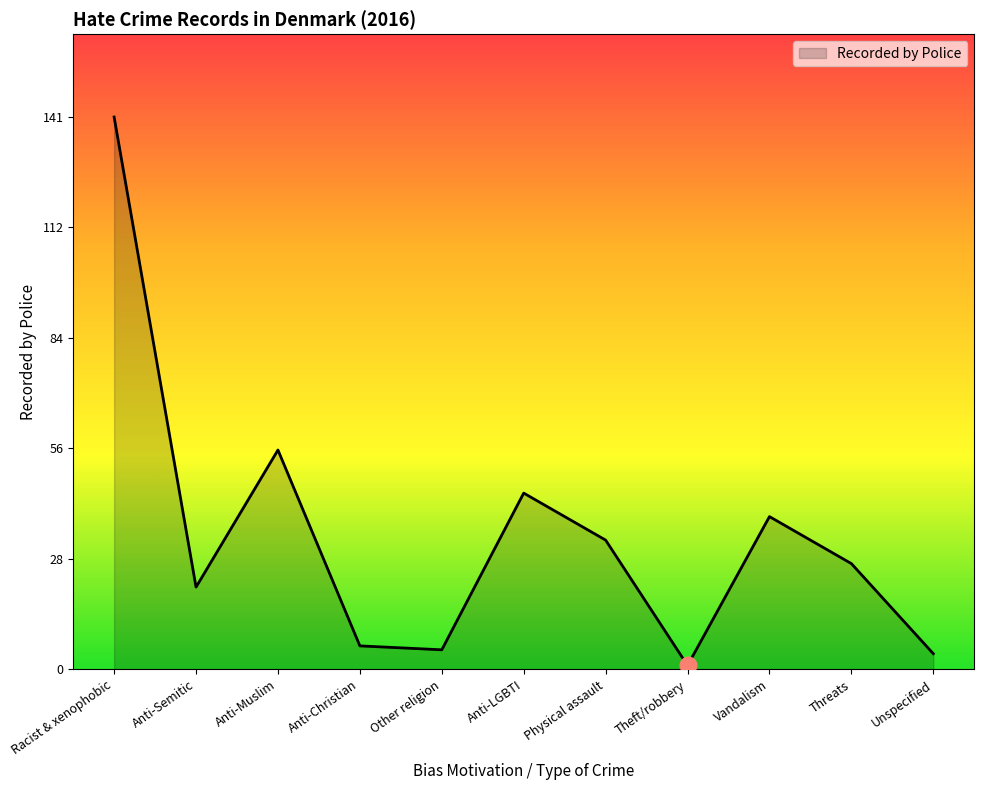

Where is the first local minimum?

Anti-Semitic